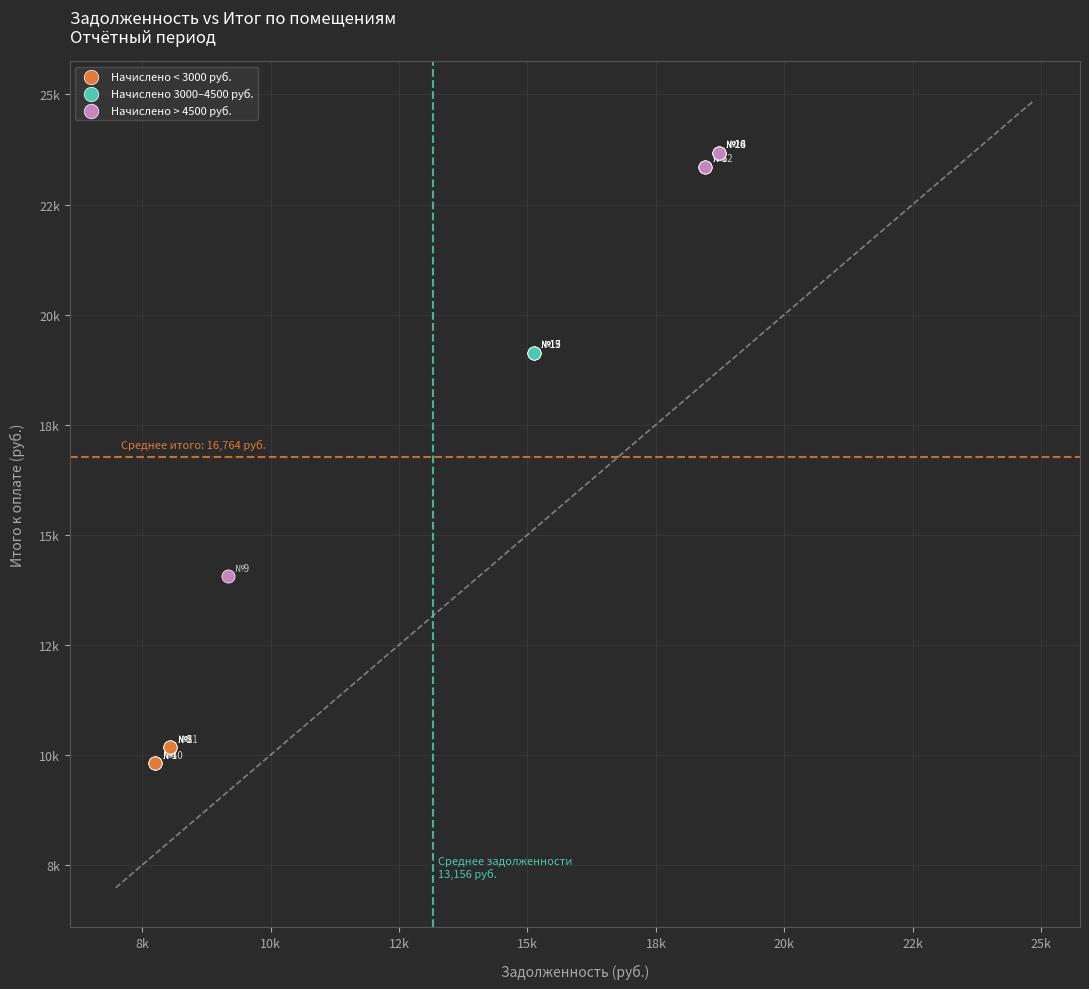

Which series reaches the minimum Y coordinate?

Начислено < 3000 руб.